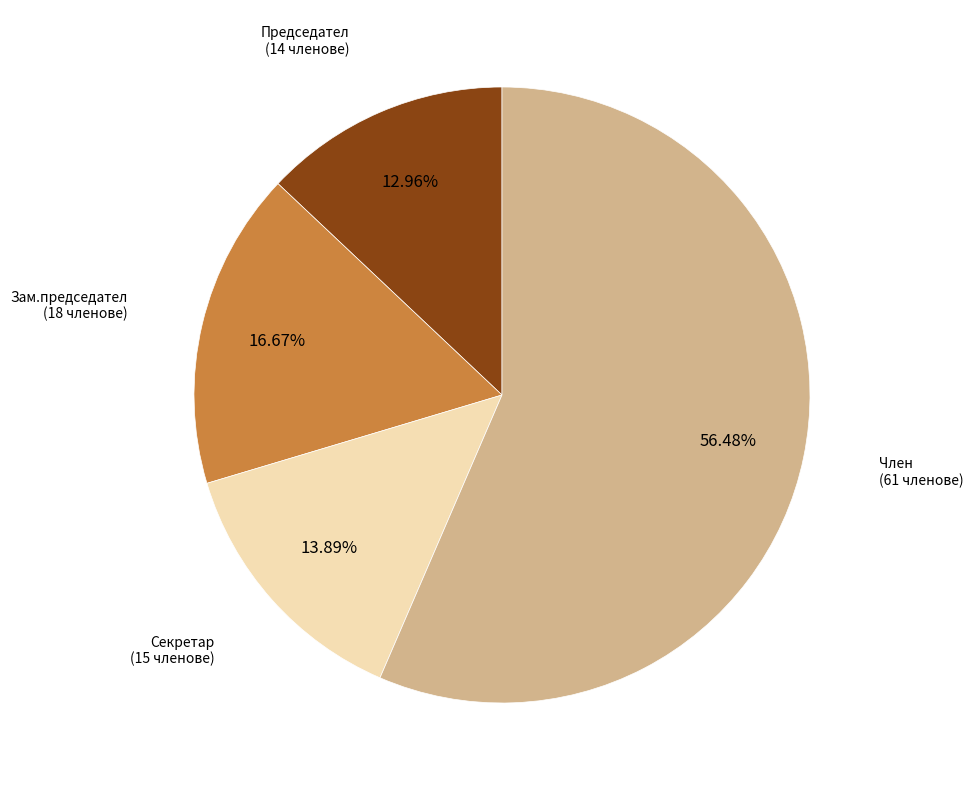

What is the ratio of the value at Зам.председател to the value at Секретар?

1.2